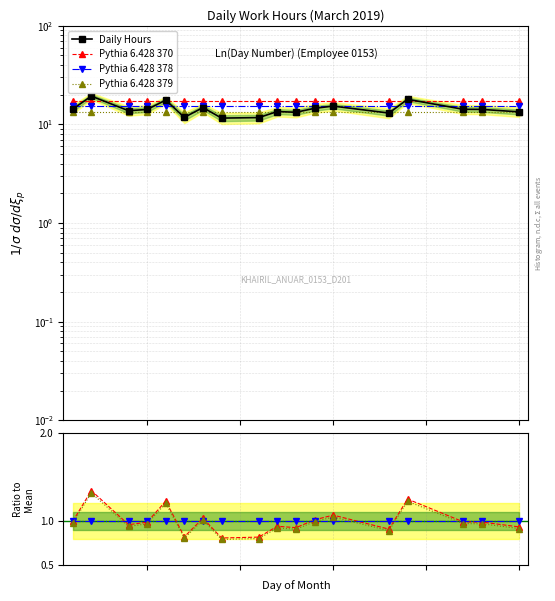

The chart shows a value of 15.2 at 9. True or false?

False